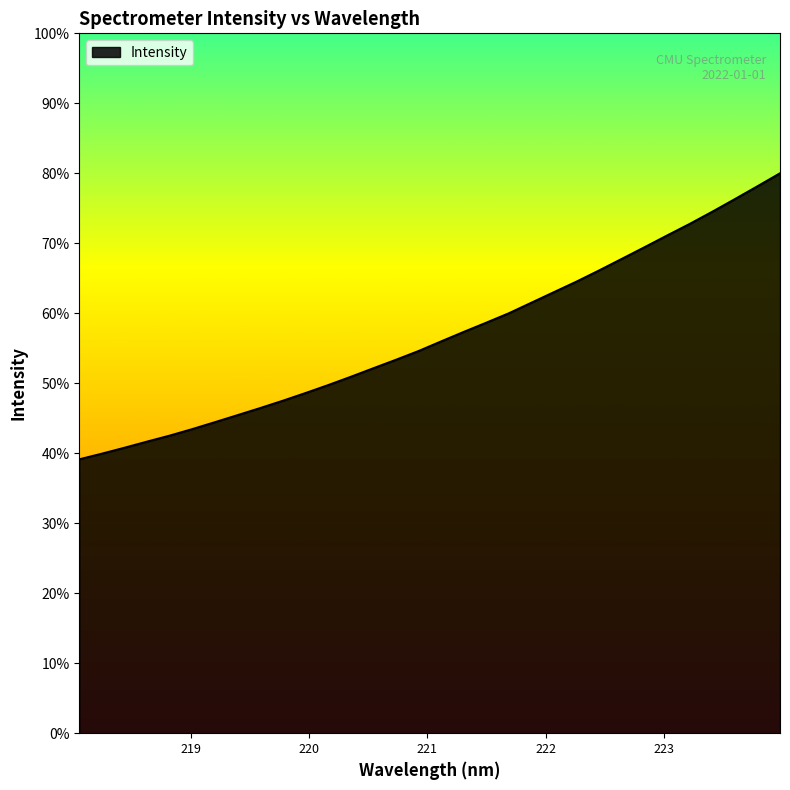

Is this an area chart (filled region under the line)?

Yes